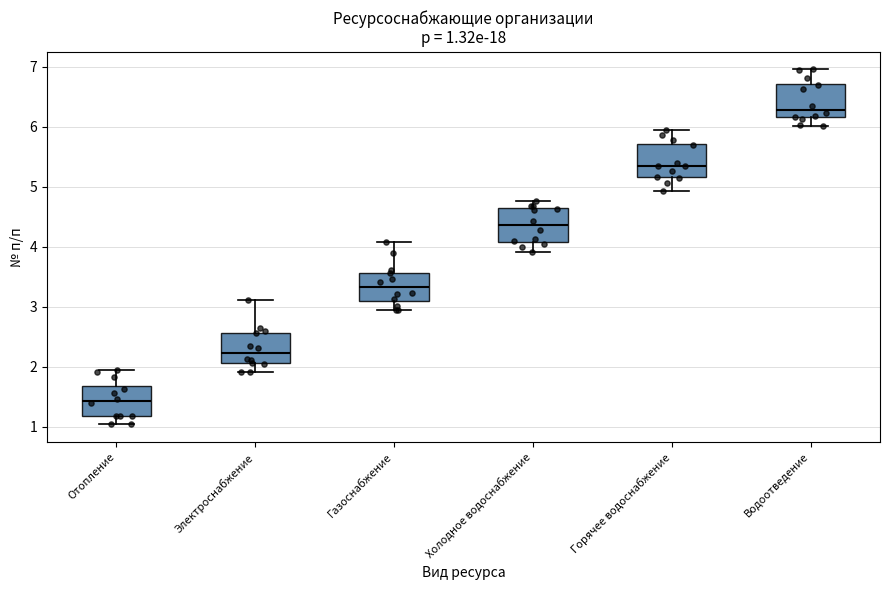

Which box has the highest median line?

Водоотведение